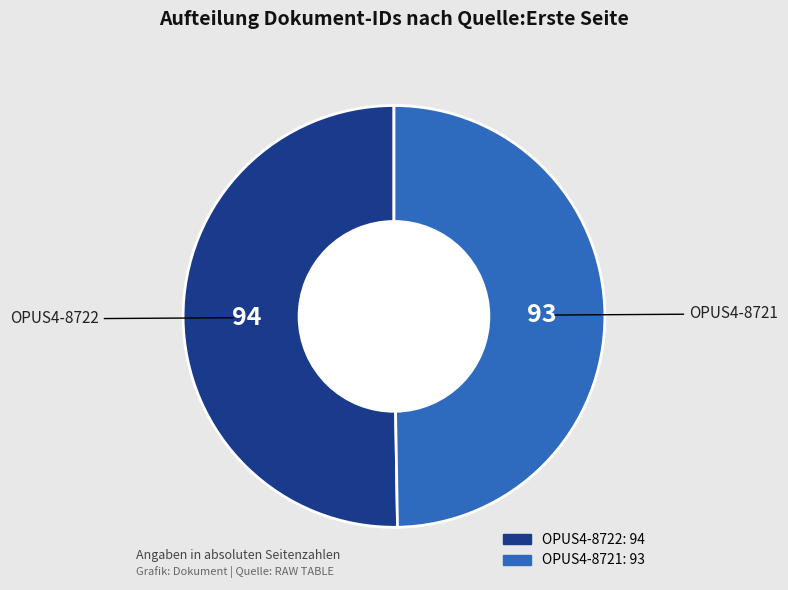

The OPUS4-8721 slice represents 50% of the pie. True or false?

True